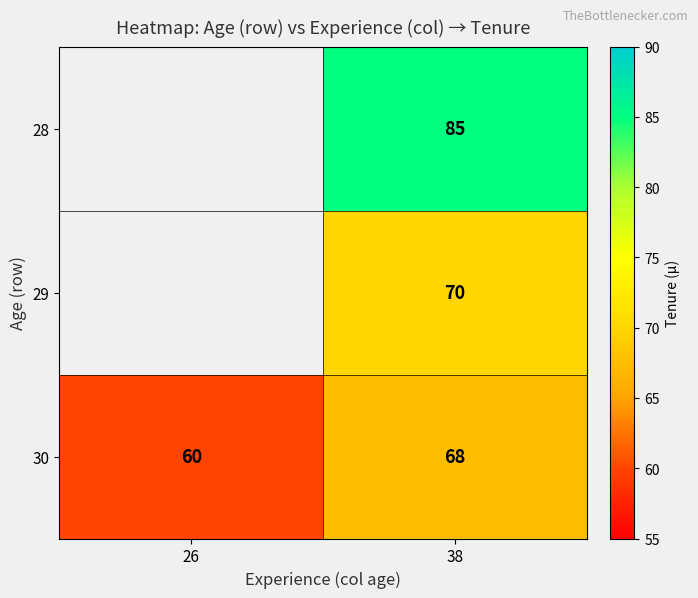

Is it true that 28 equals 85 at 38?

True